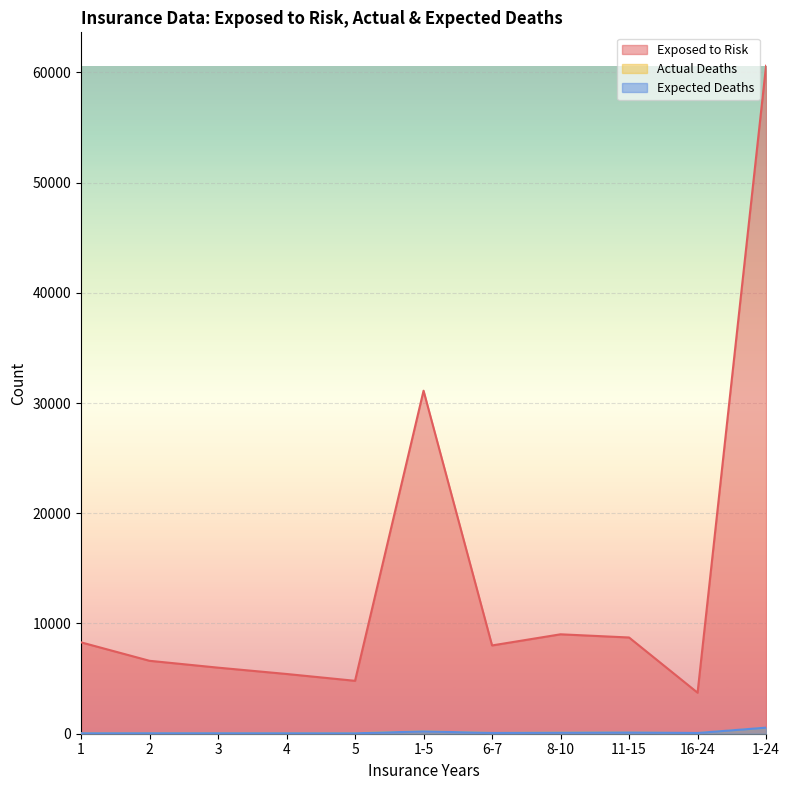

What is the difference between the Exposed to Risk values at 3 and 16-24?

2272.0